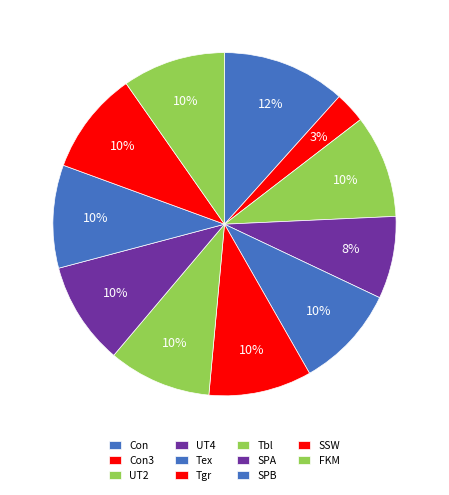

What percentage do UT2 and Con3 together represent?

12.6%